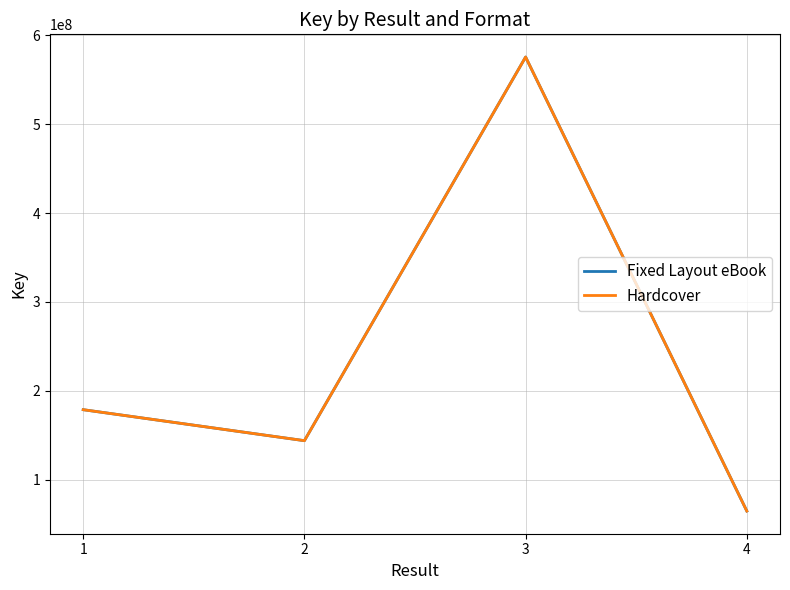

Is this an area chart (filled region under the line)?

No